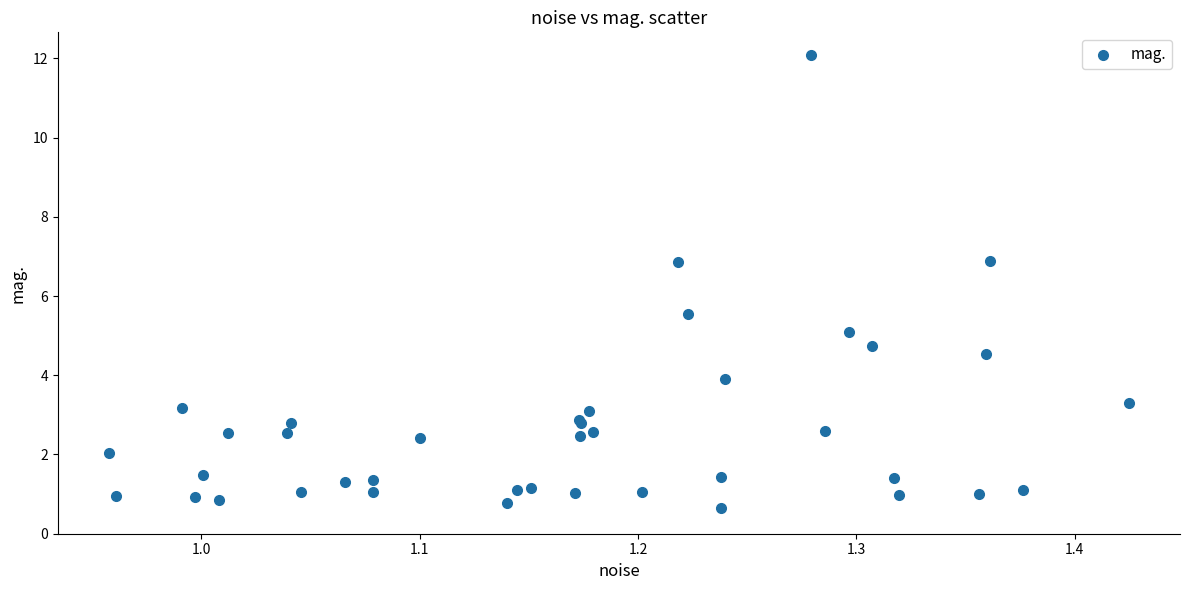

What Y value in the scatter plot is closest to 6?

5.6